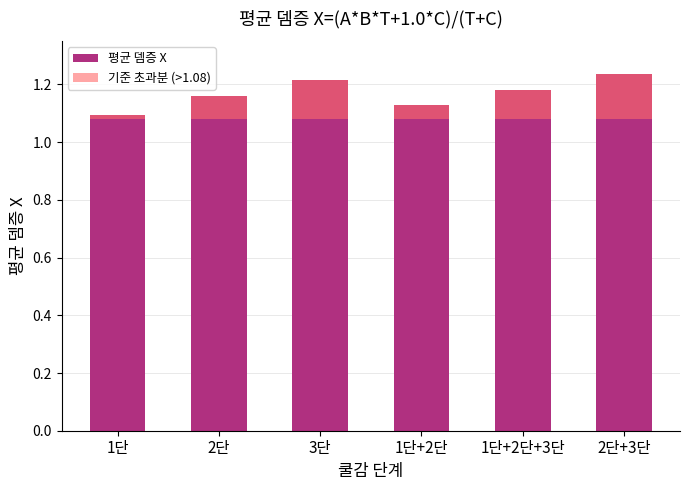

How many data points does each series have?

6